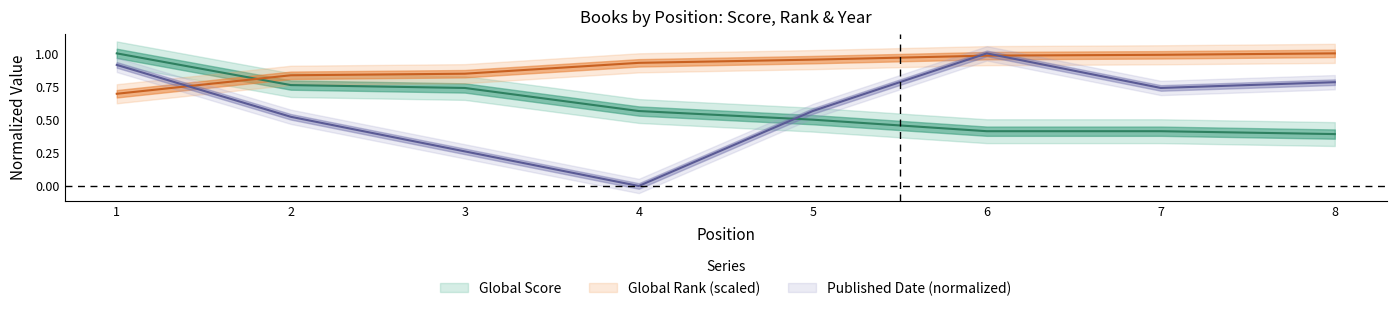

How many lines are shown in the chart?

3